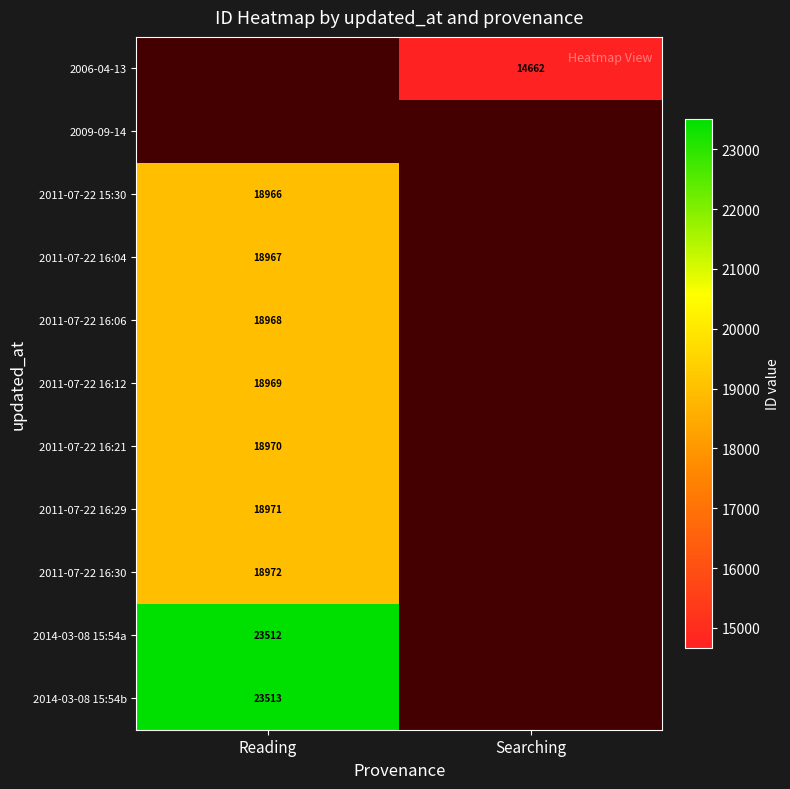

The value of 2011-07-22 16:06 at Reading is 32040. True or false?

False